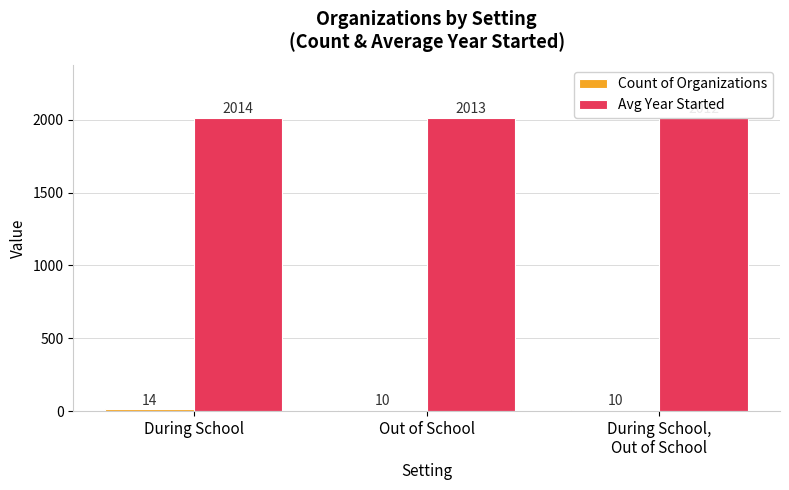

True or false: Avg Year Started has a value of 3045.8 at Out of School.

False